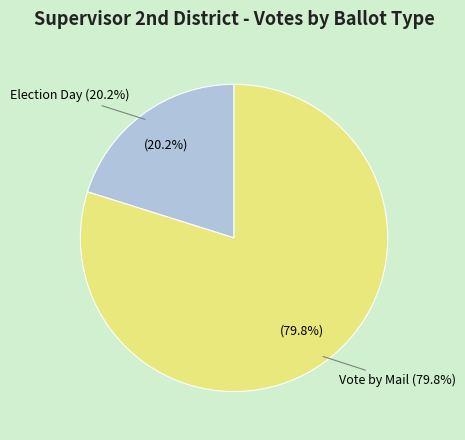

To the nearest percent, what portion does Vote by Mail represent?

80%